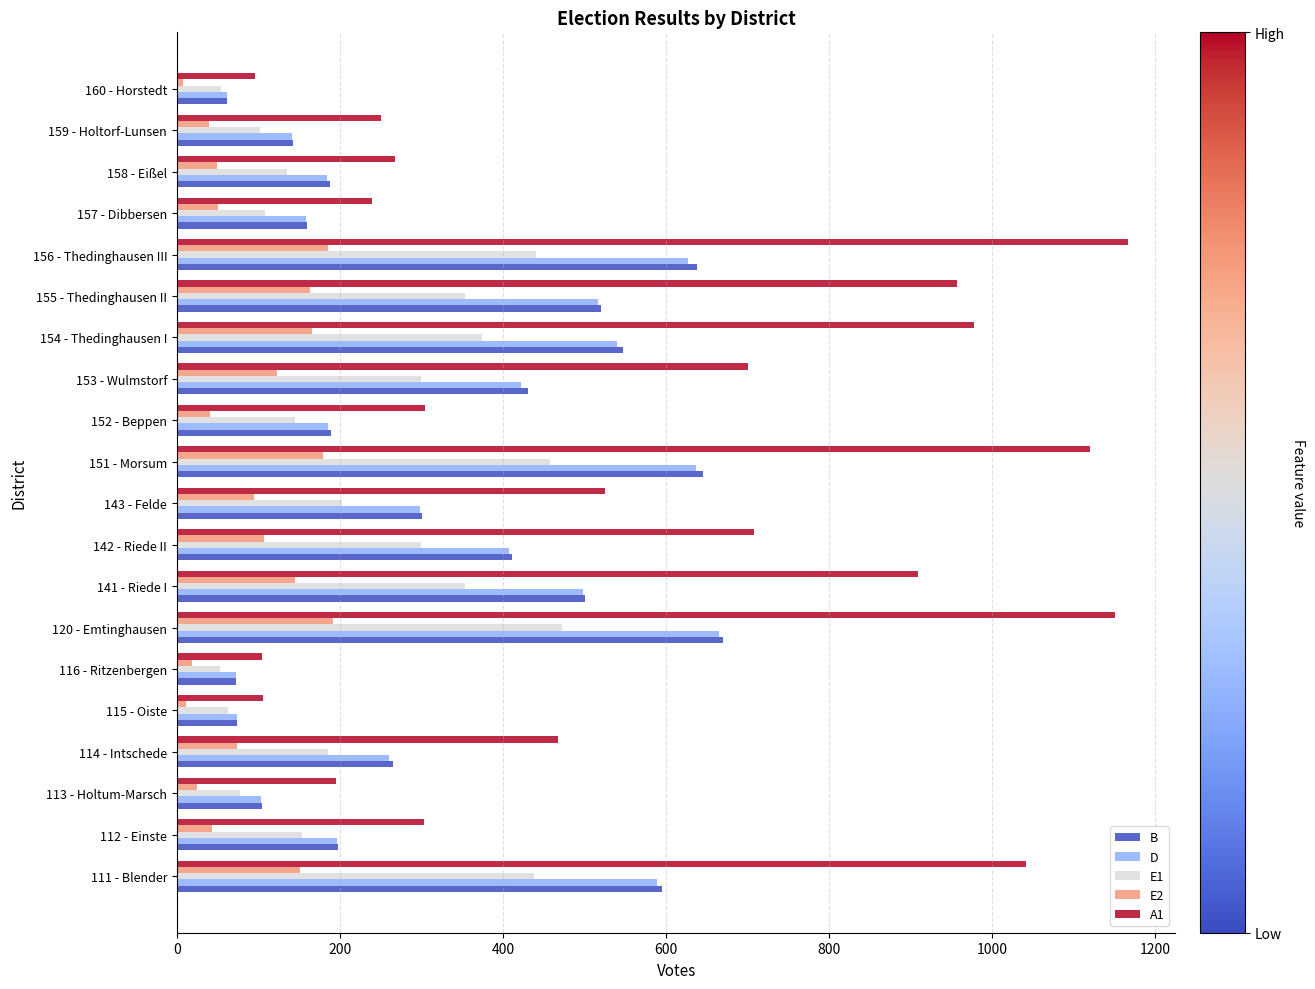

True or false: E1 has a value of 602 at 111 - Blender.

False